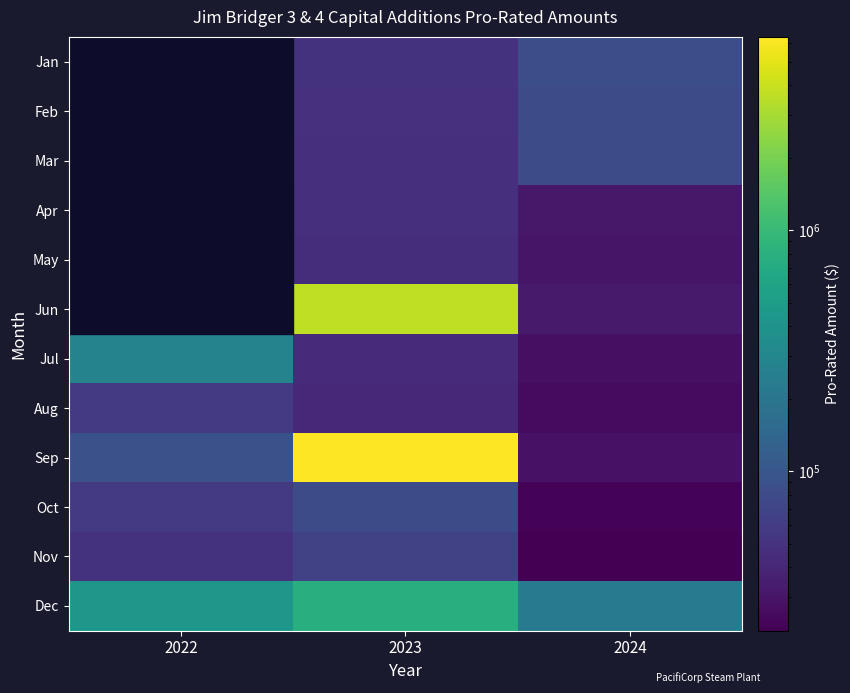

True or false: Sep has a value of 89157.9 at 2022.

True